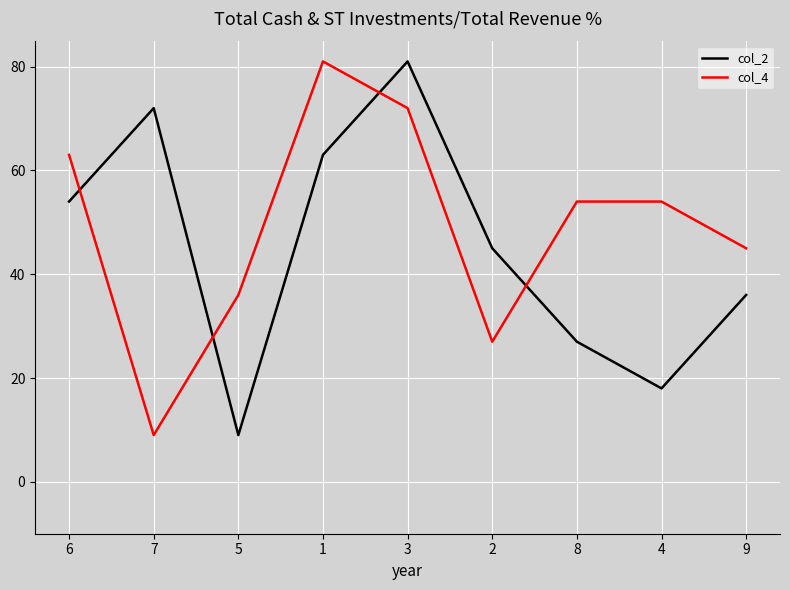

True or false: col_2 has more than 2 points higher than both neighbors.

False